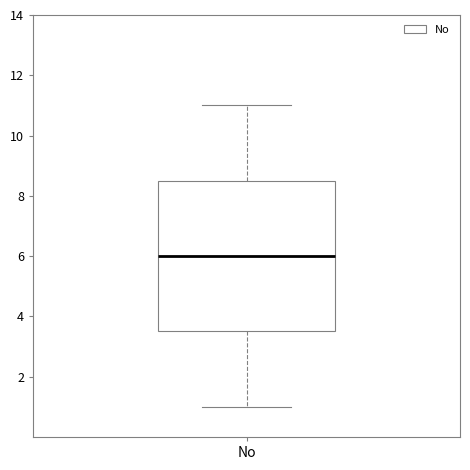

Where is the upper edge of the box for No on the y-axis? The values are not printed on the chart, so give them approximately, as read against the axis.

8.6